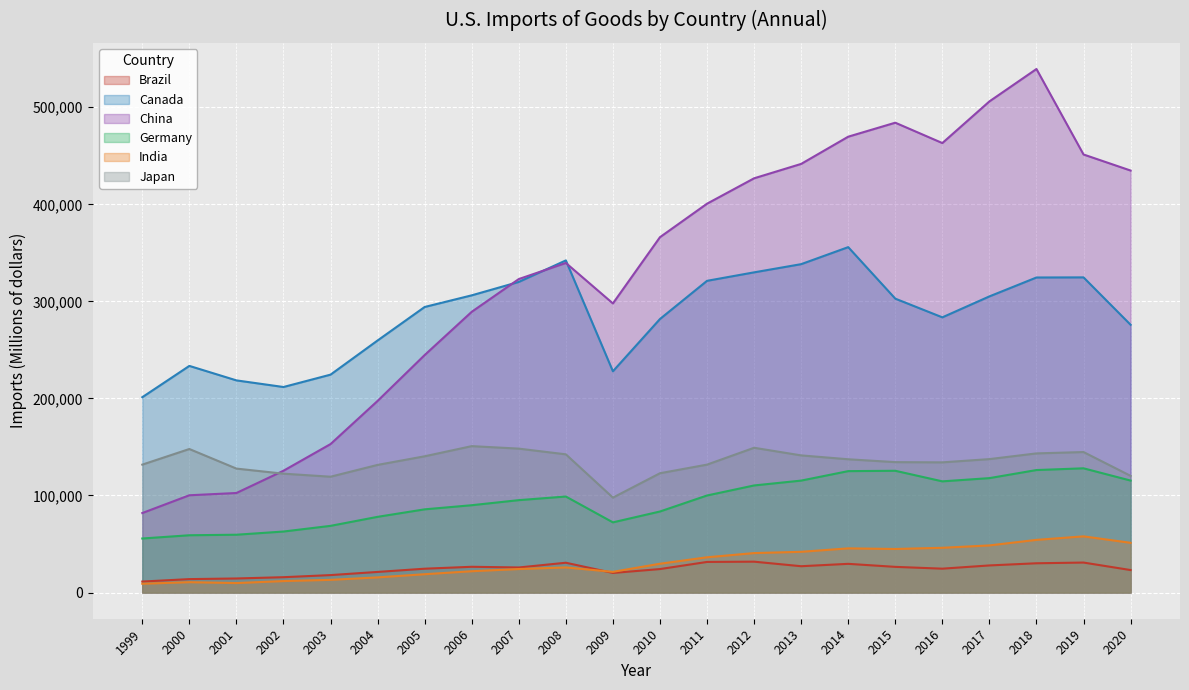

How many distinct data groups are displayed?

6